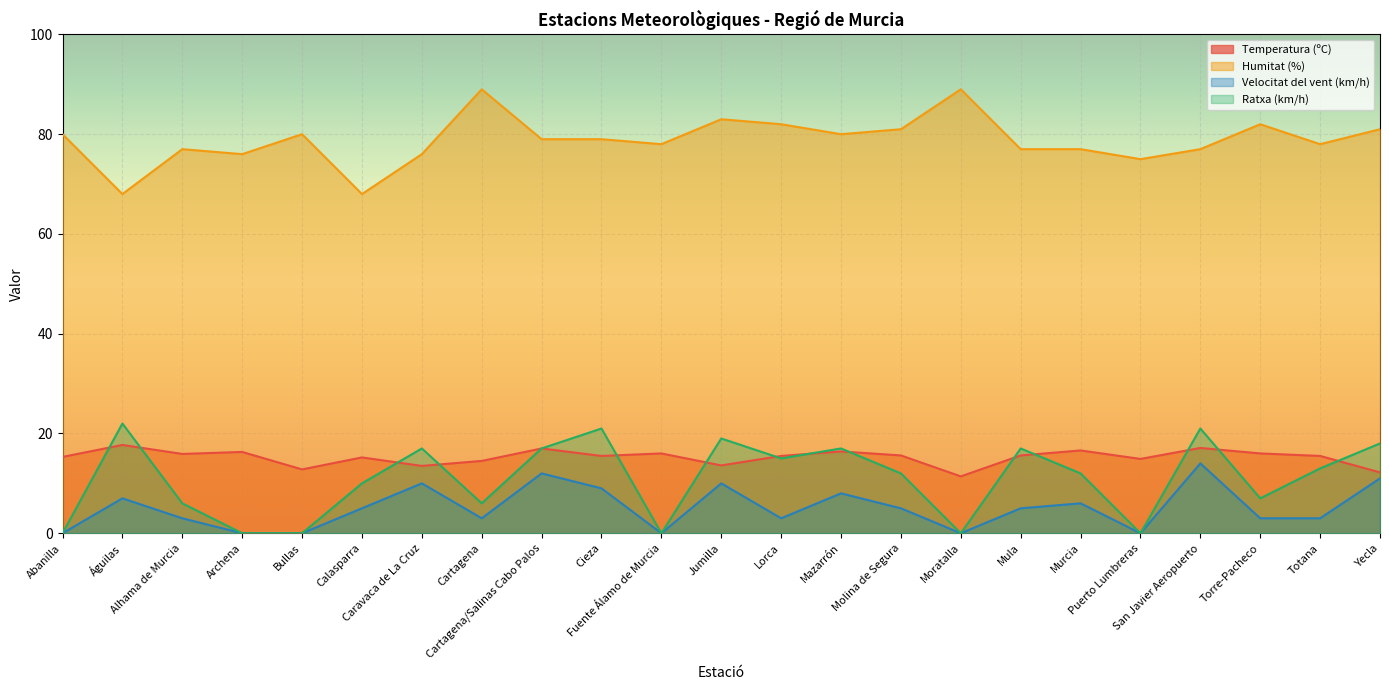

The Temperatura (ºC) series shows 15.5 at Cieza. True or false?

True